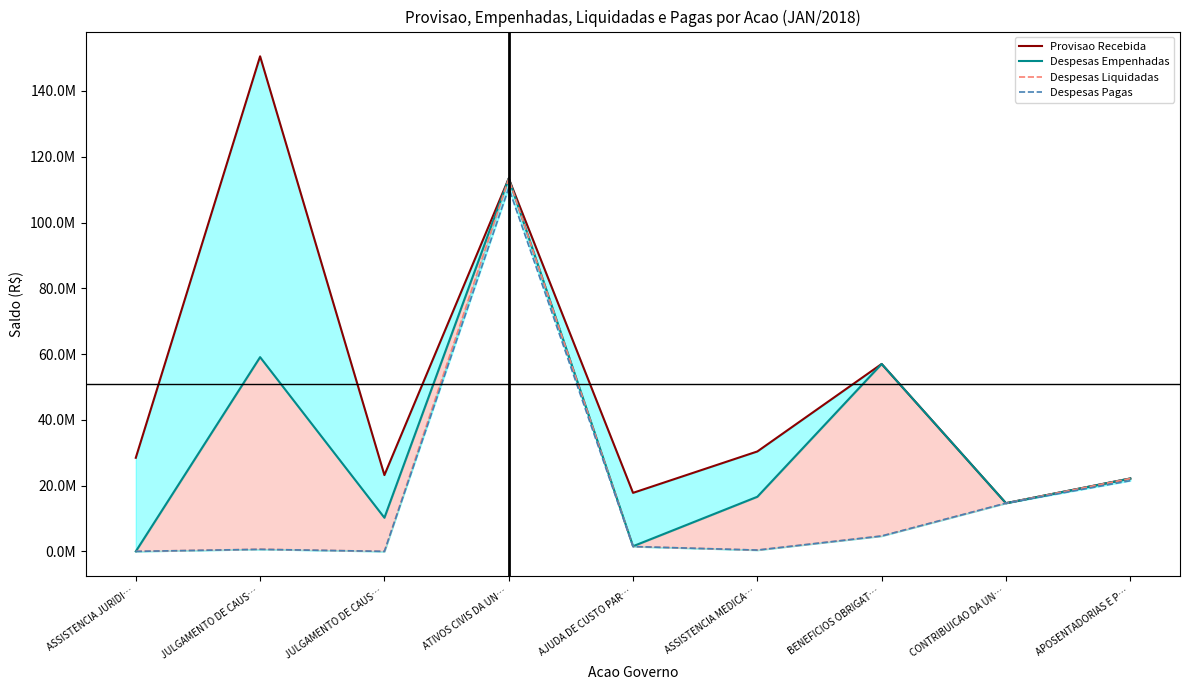

At which category does Despesas Empenhadas reach its first local peak?

JULGAMENTO DE CAUS…